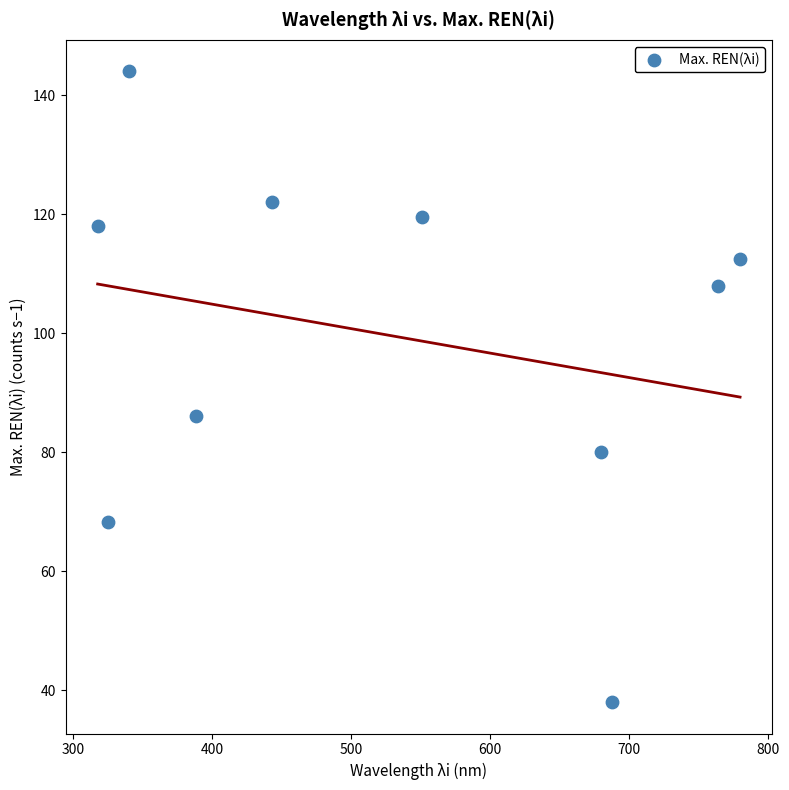

What is the range of Y values (max minus min)?

106.0